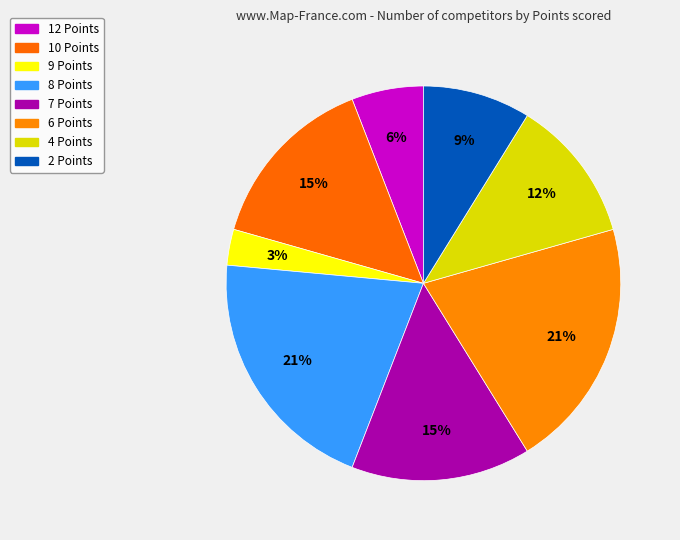

Which slice is the smallest?

9 Points